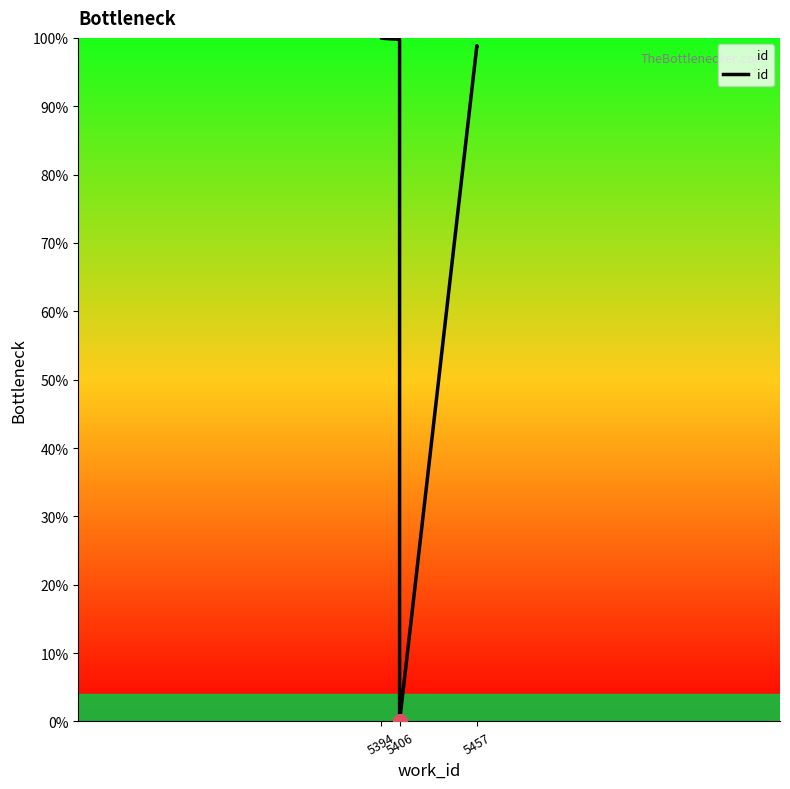

True or false: the data shows 57.3 at 5457.

False